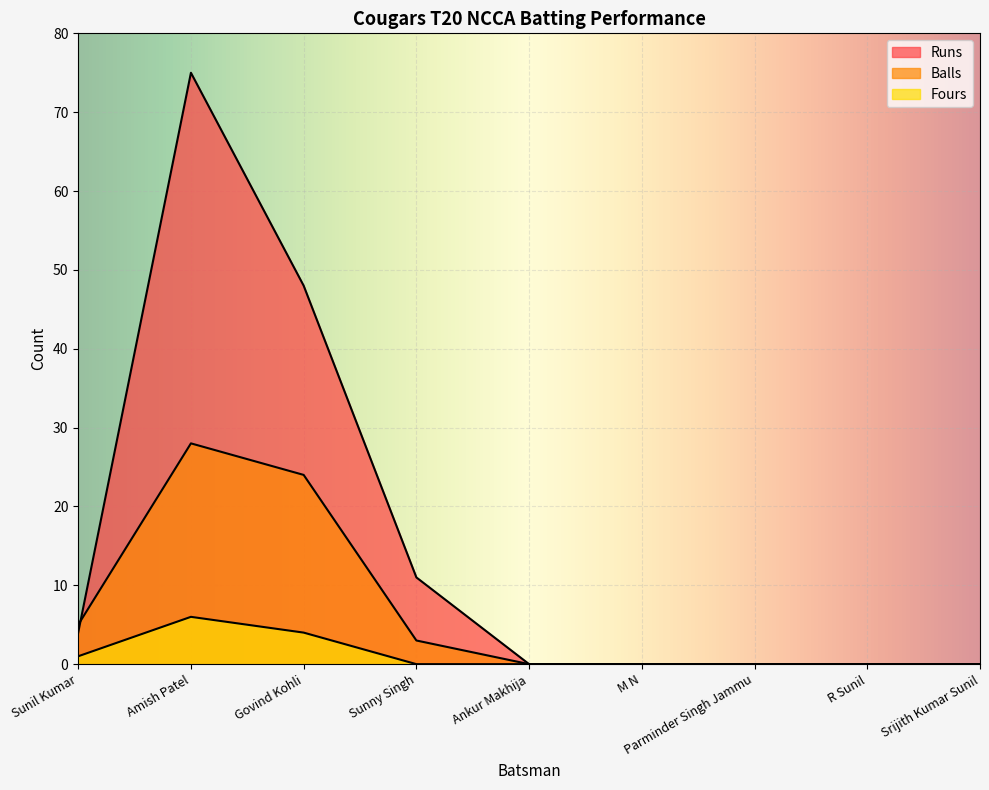

What is the label of the 8th point from the right?

Amish Patel